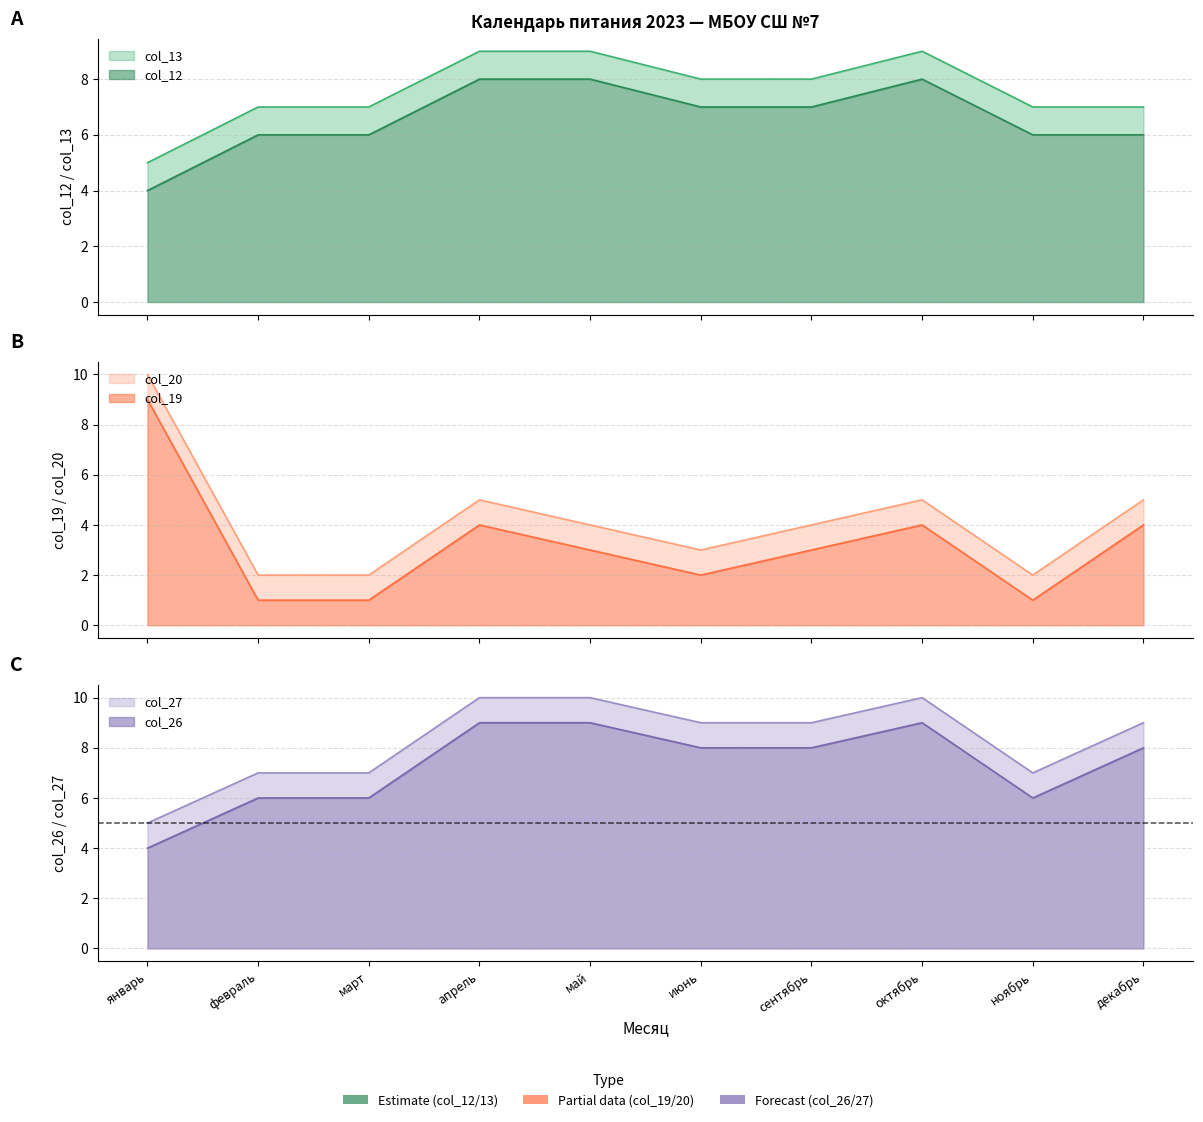

Is it true that col_12 equals 4 at май?

False